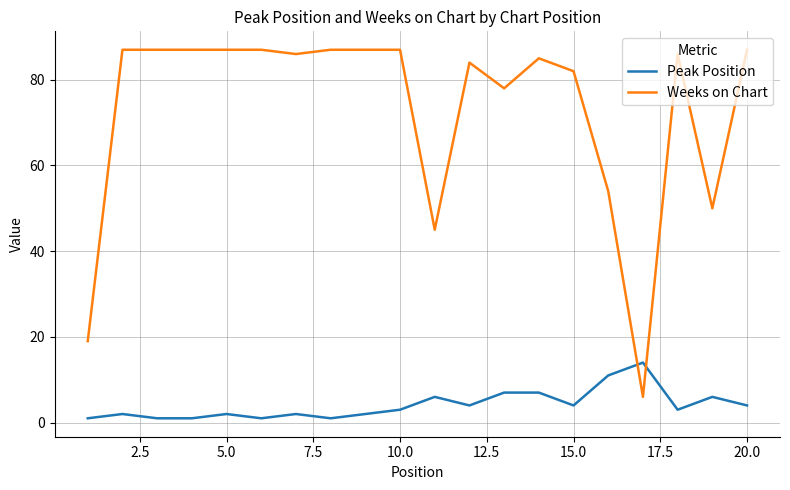

What is the highest value of the Weeks on Chart series?

87